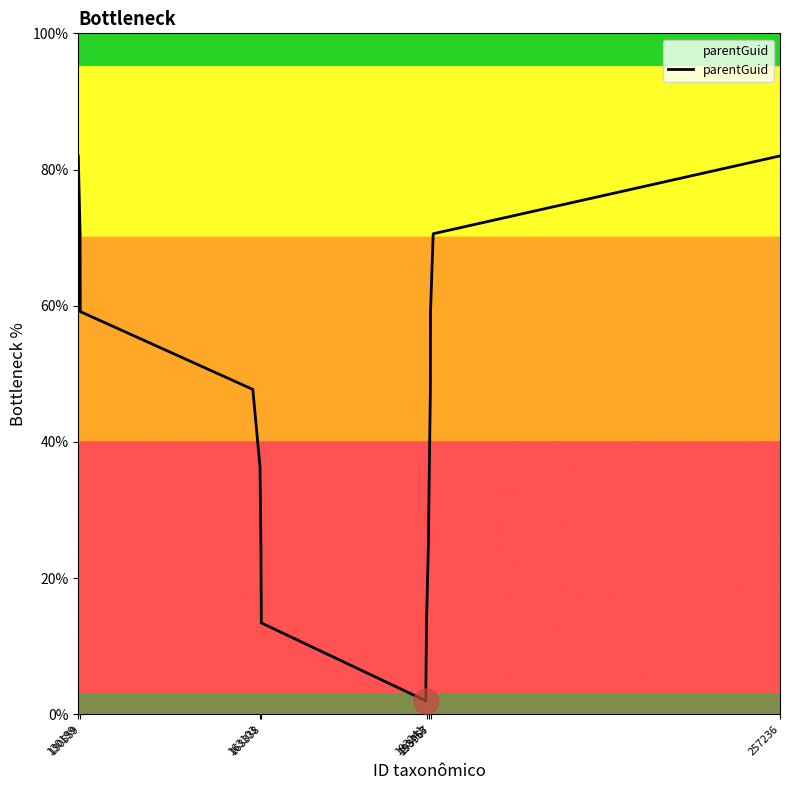

What is the greatest value displayed?

82.0